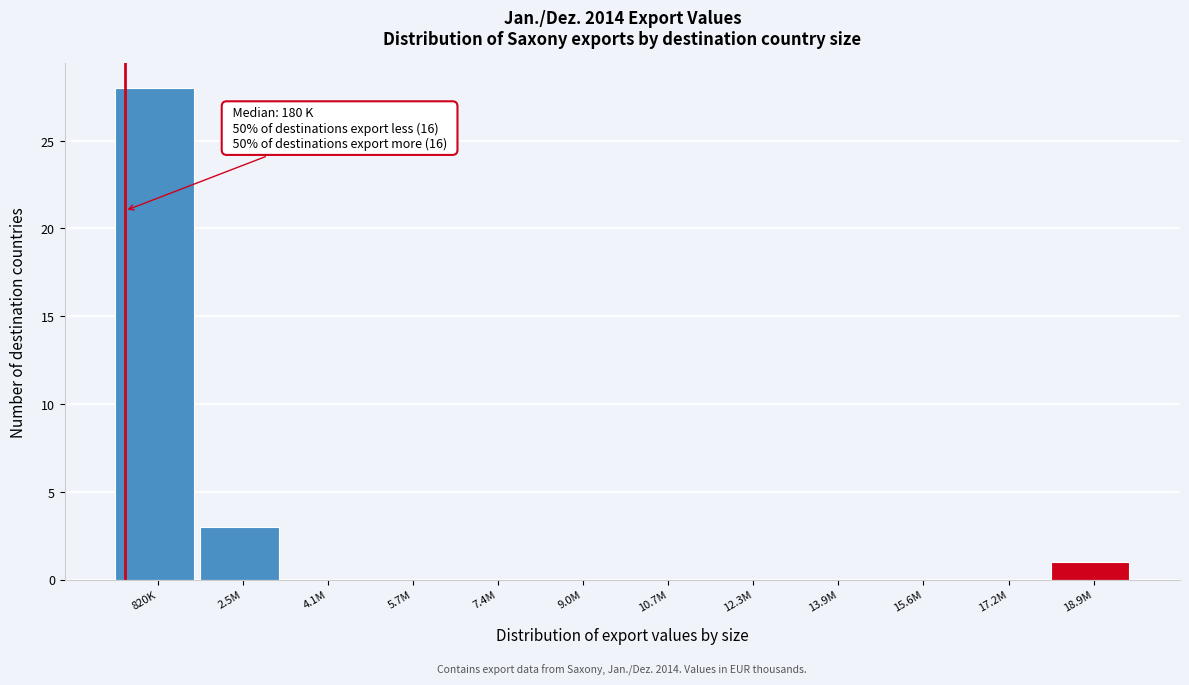

Reading left to right, what are all the values shown in this chart?

820K=28	2.5M=3	4.1M=0	5.7M=0	7.4M=0	9.0M=0	10.7M=0	12.3M=0	13.9M=0	15.6M=0	17.2M=0	18.9M=1